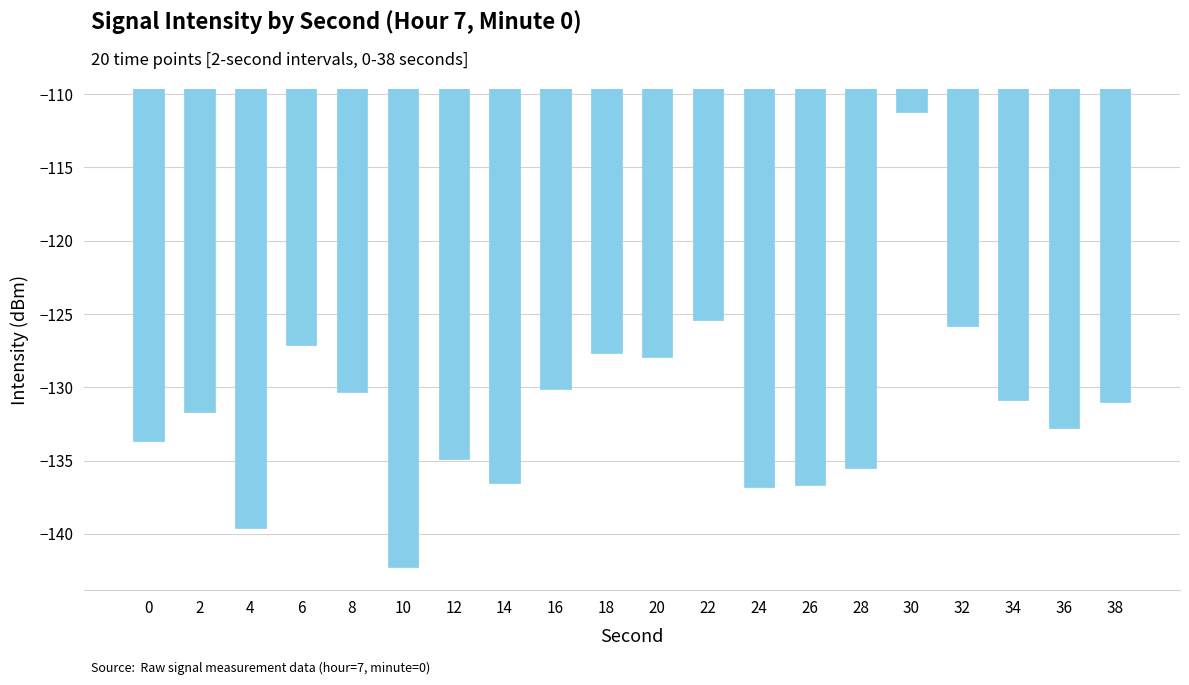

The value at 16 is -84.4. True or false?

False